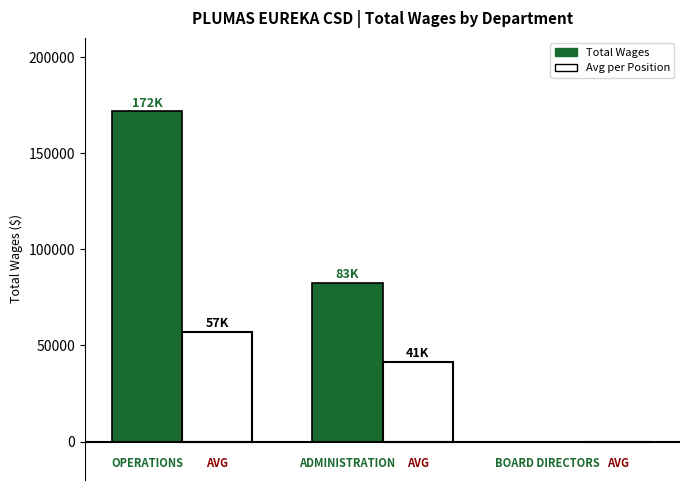

What is the greatest value displayed?

171730.0